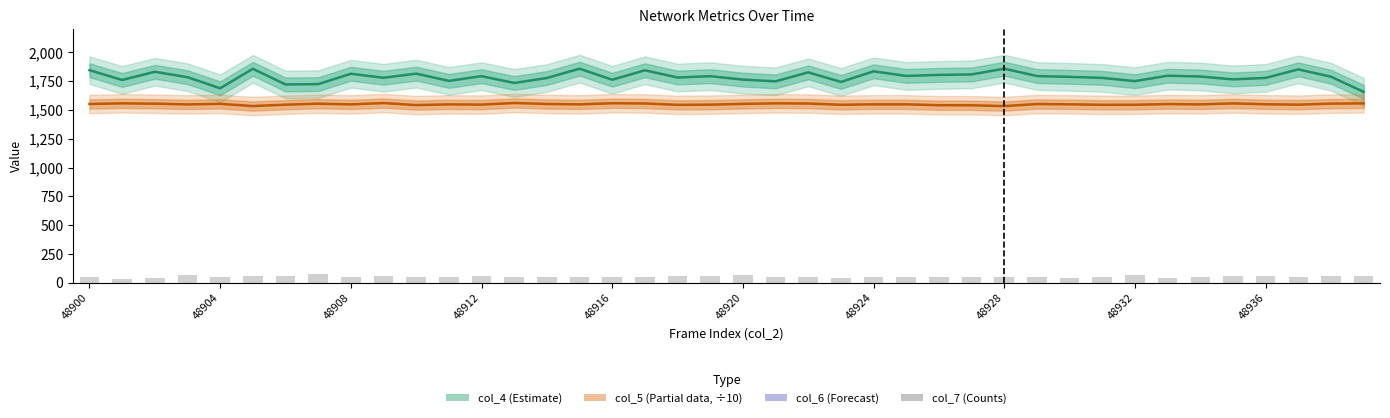

What is the sum of all col_6 values?

117063.0